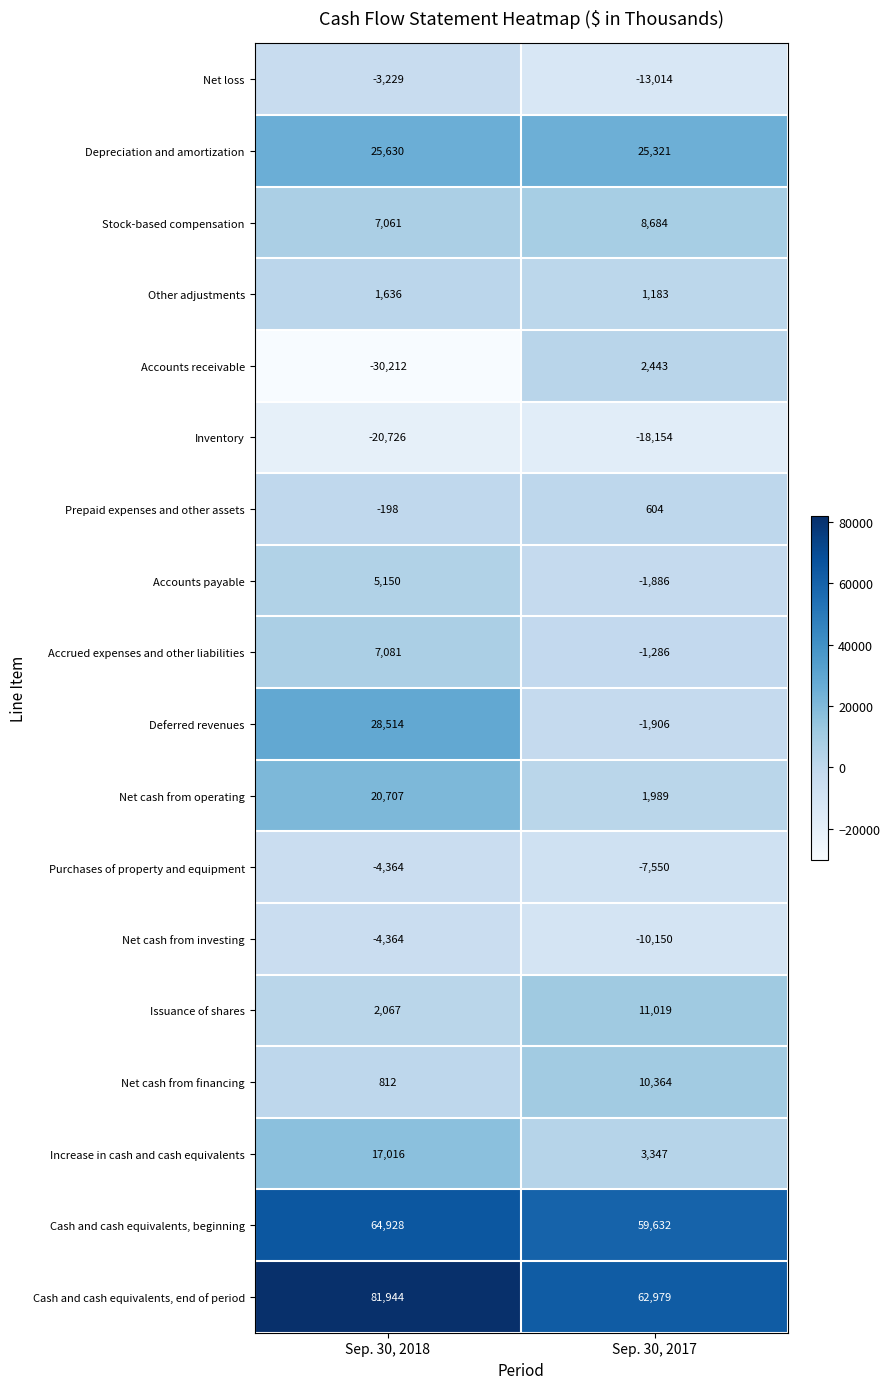

At which category is the sum across all series the highest?

Sep. 30, 2018